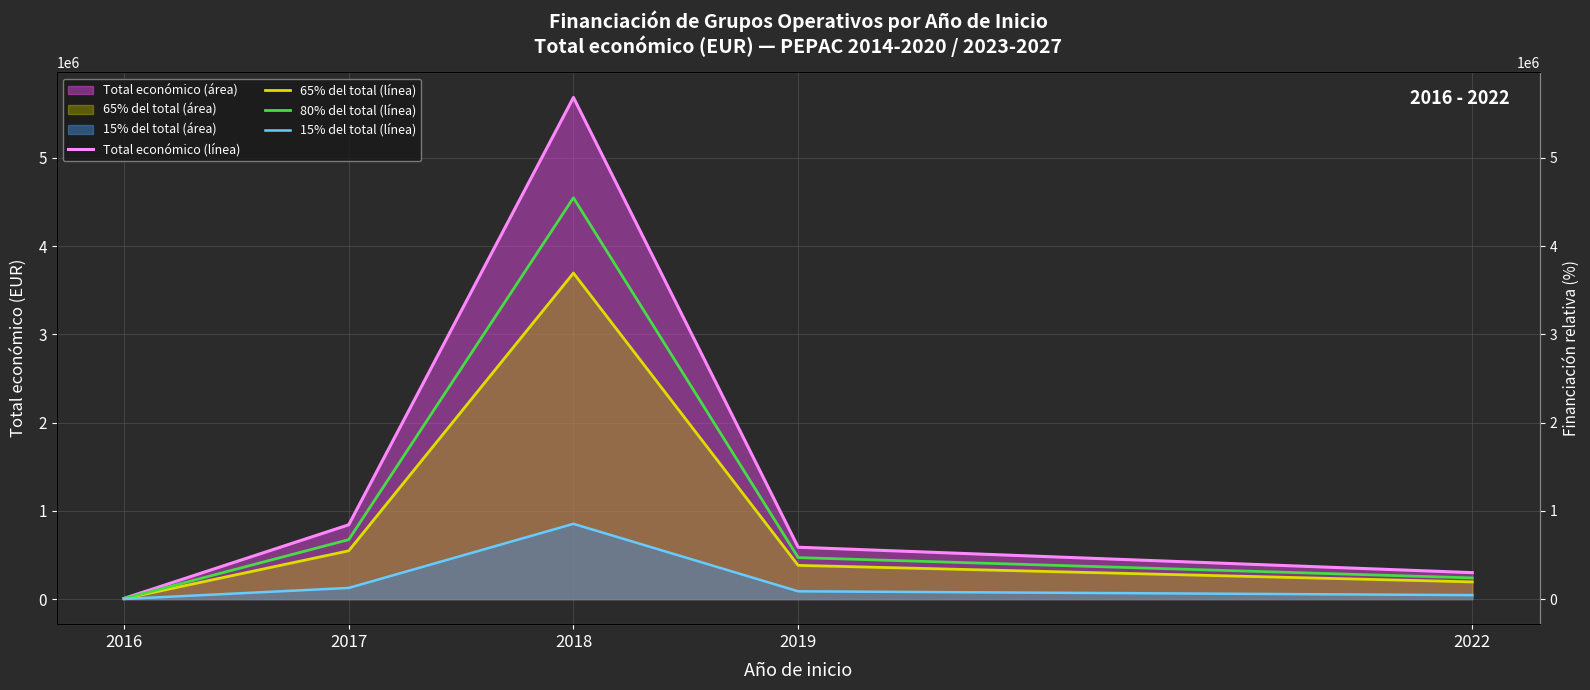

True or false: 65% del total (línea) and 15% del total (línea) cross at least once.

False